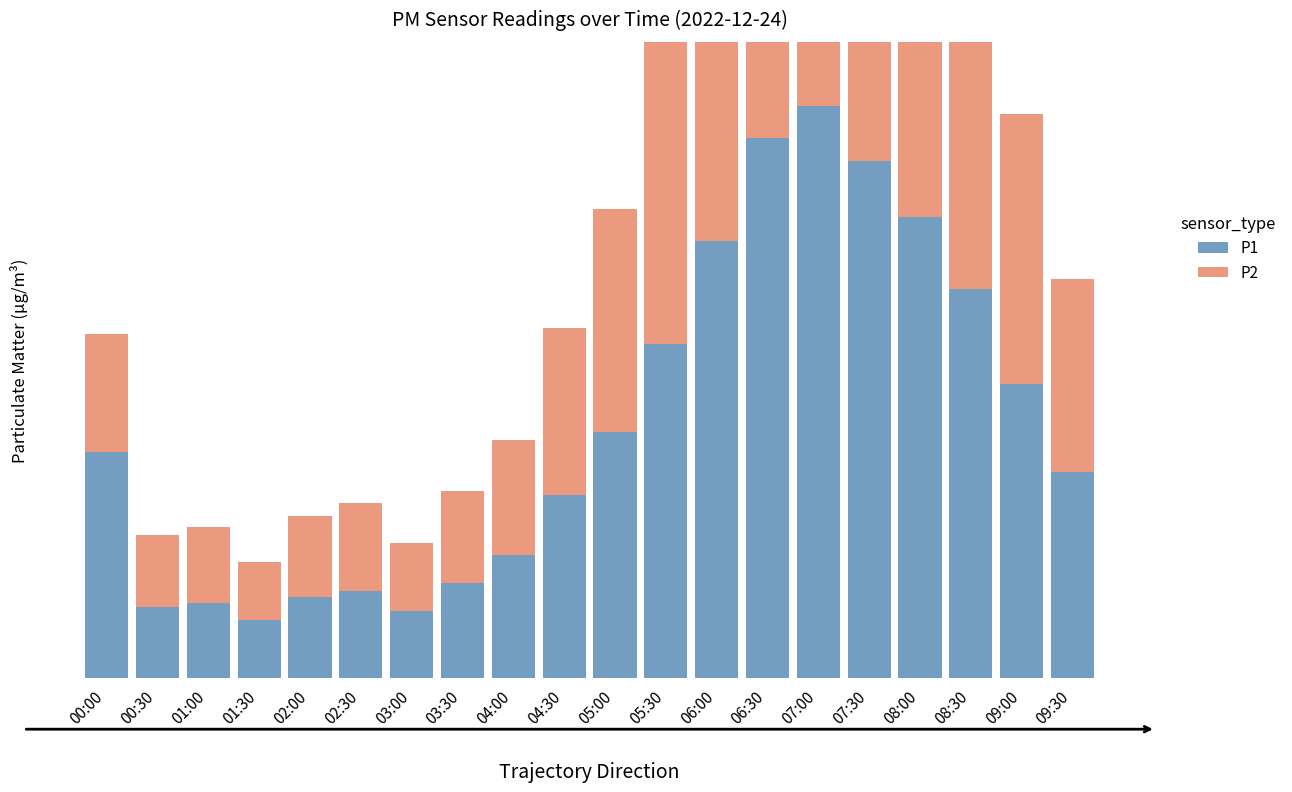

At which label does P1 first exceed 2?

00:00